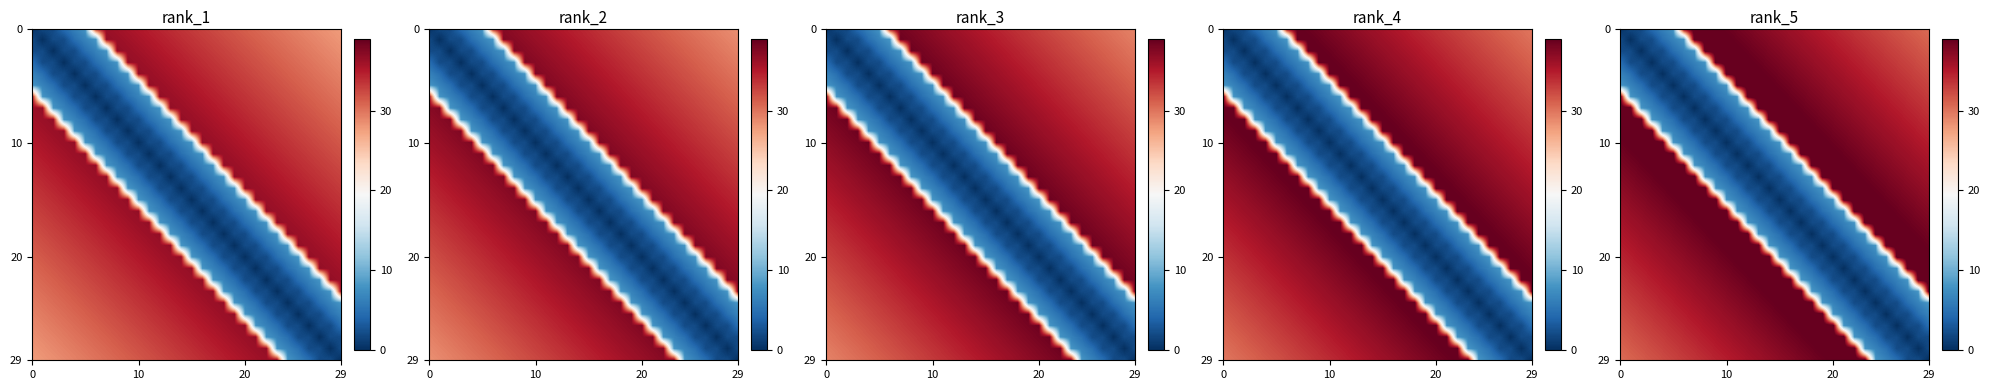

How many series are shown in this chart?

30